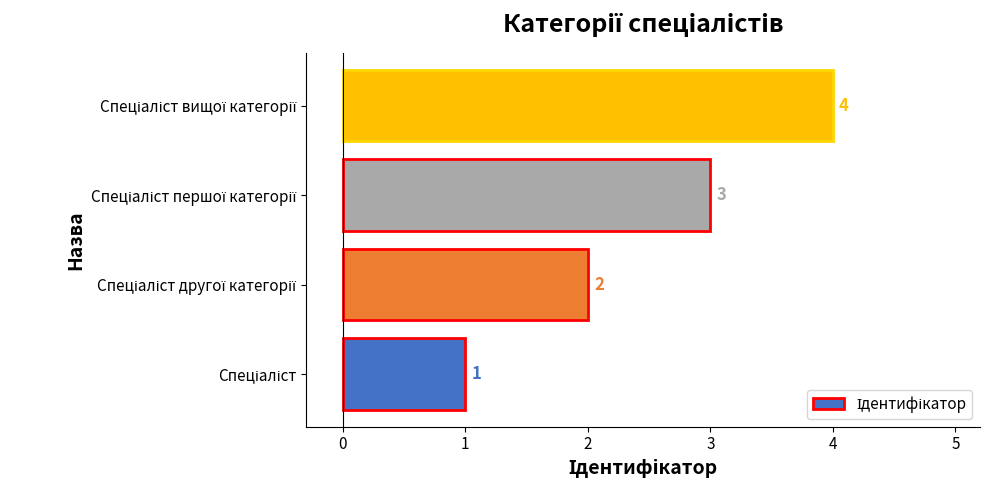

How many series are shown in this chart?

1